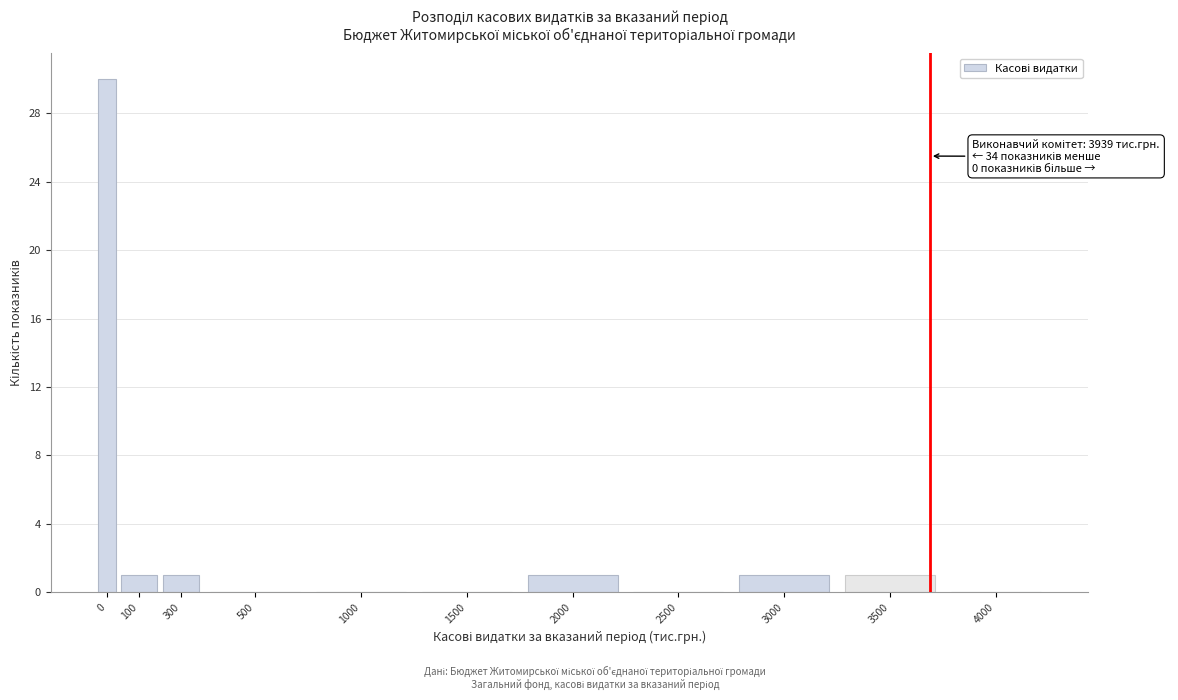

Reading left to right, what are all the values shown in this chart?

0=30	100=1	300=1	500=0	1000=0	1500=0	2000=1	2500=0	3000=1	3500=1	4000=0